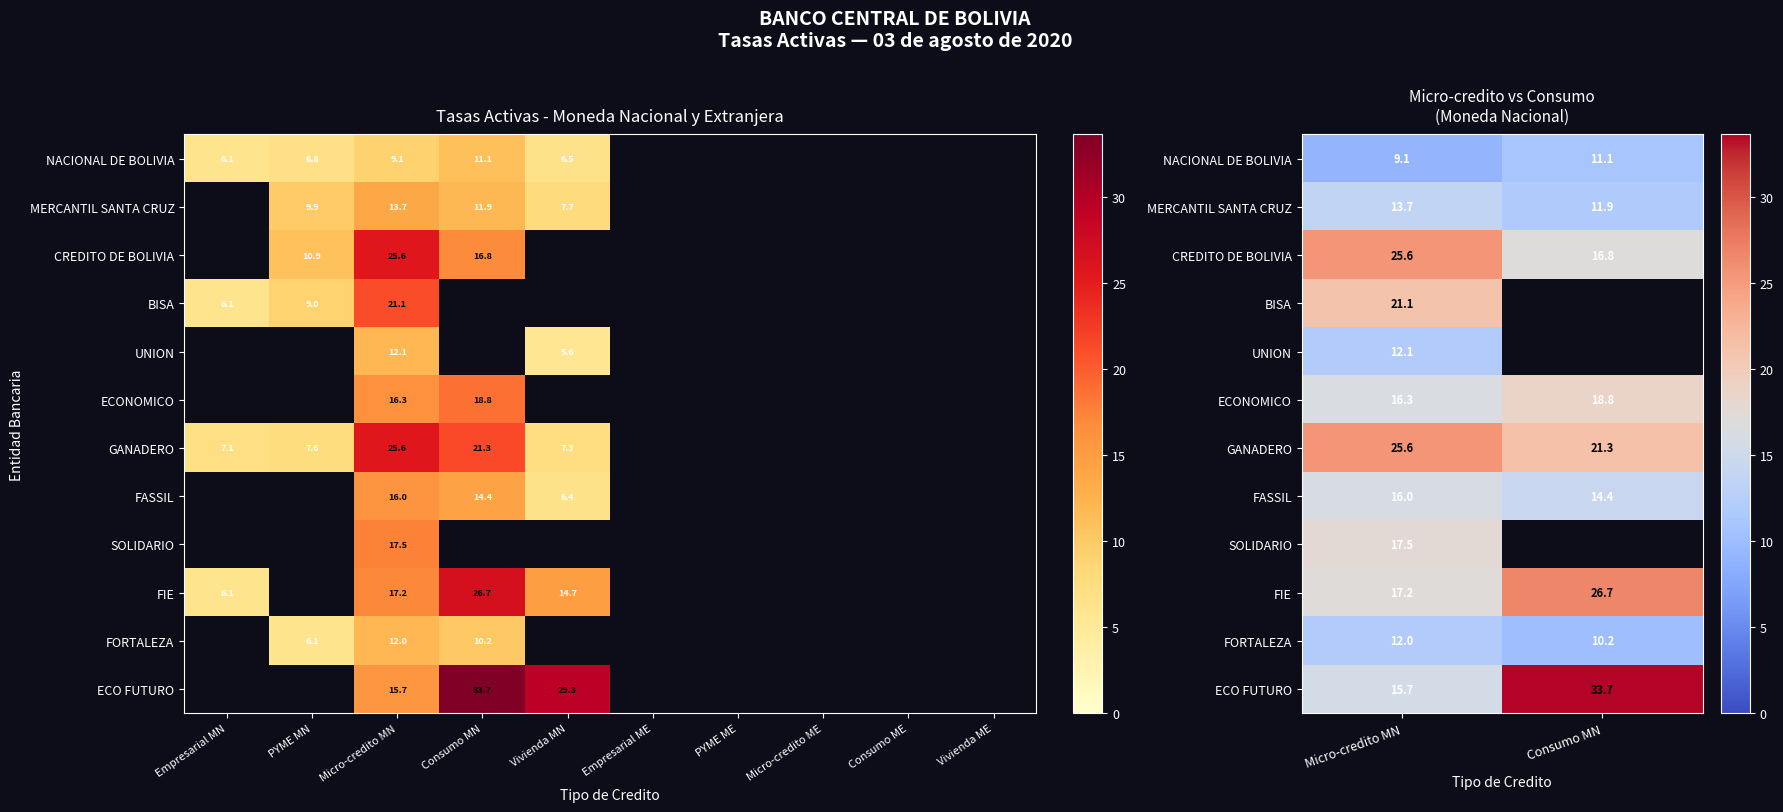

Is the value of ECONOMICO at Micro-credito MN greater than the value of GANADERO at Micro-credito MN?

No